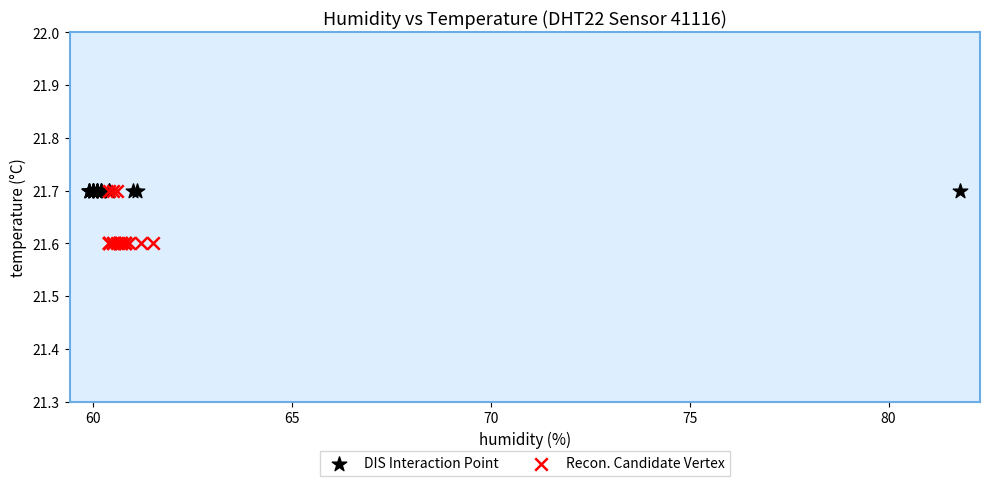

Which series contains the lowest Y value?

Recon. Candidate Vertex